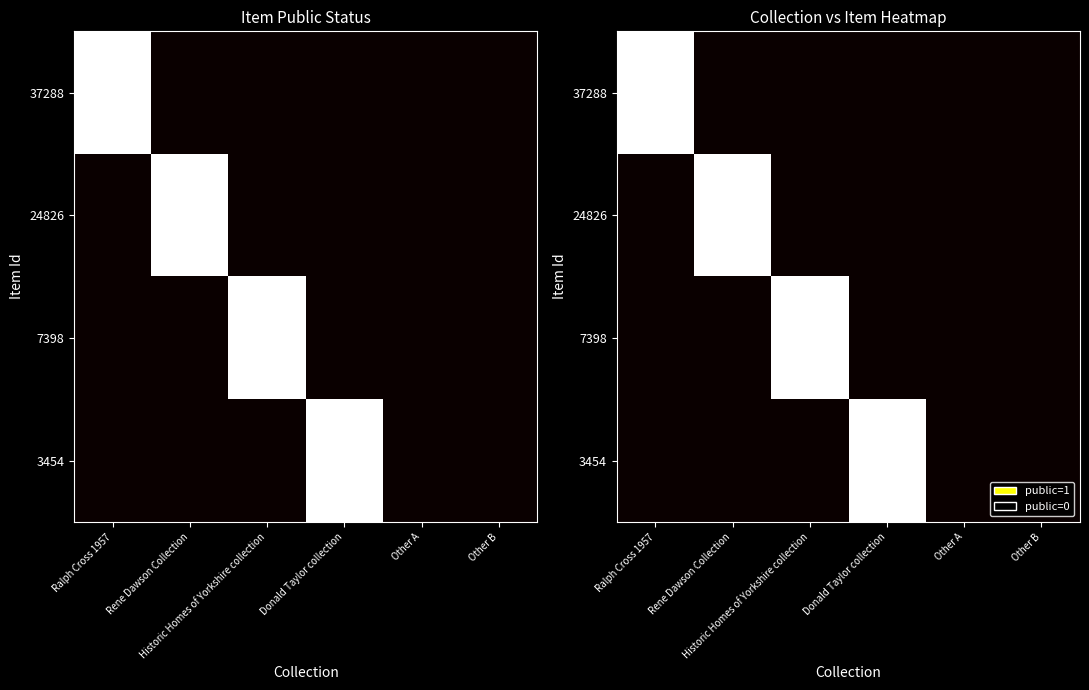

What is the total value across all series at Rene Dawson Collection?

1